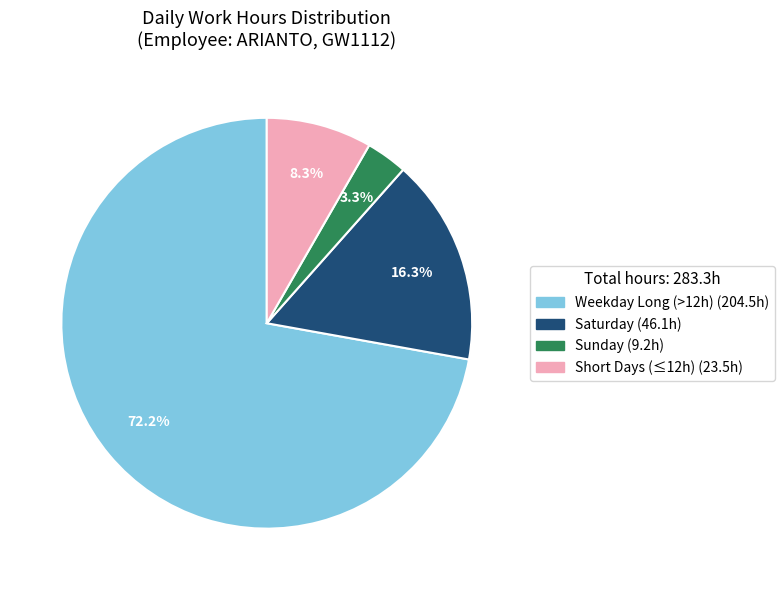

Is there any slice that represents more than half of the pie?

Yes